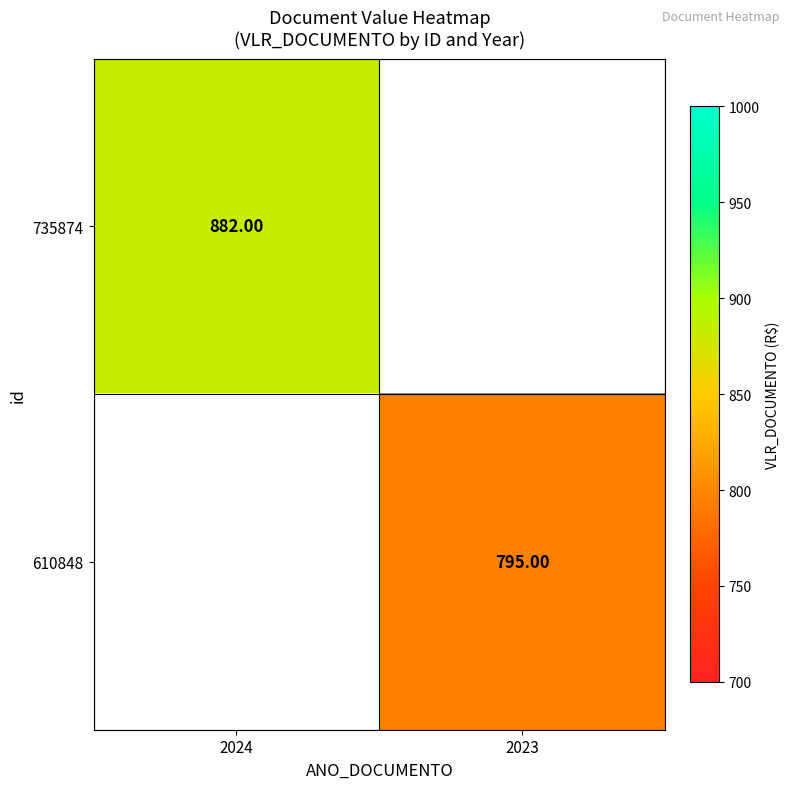

What is the lowest value of the 735874 series?

882.0